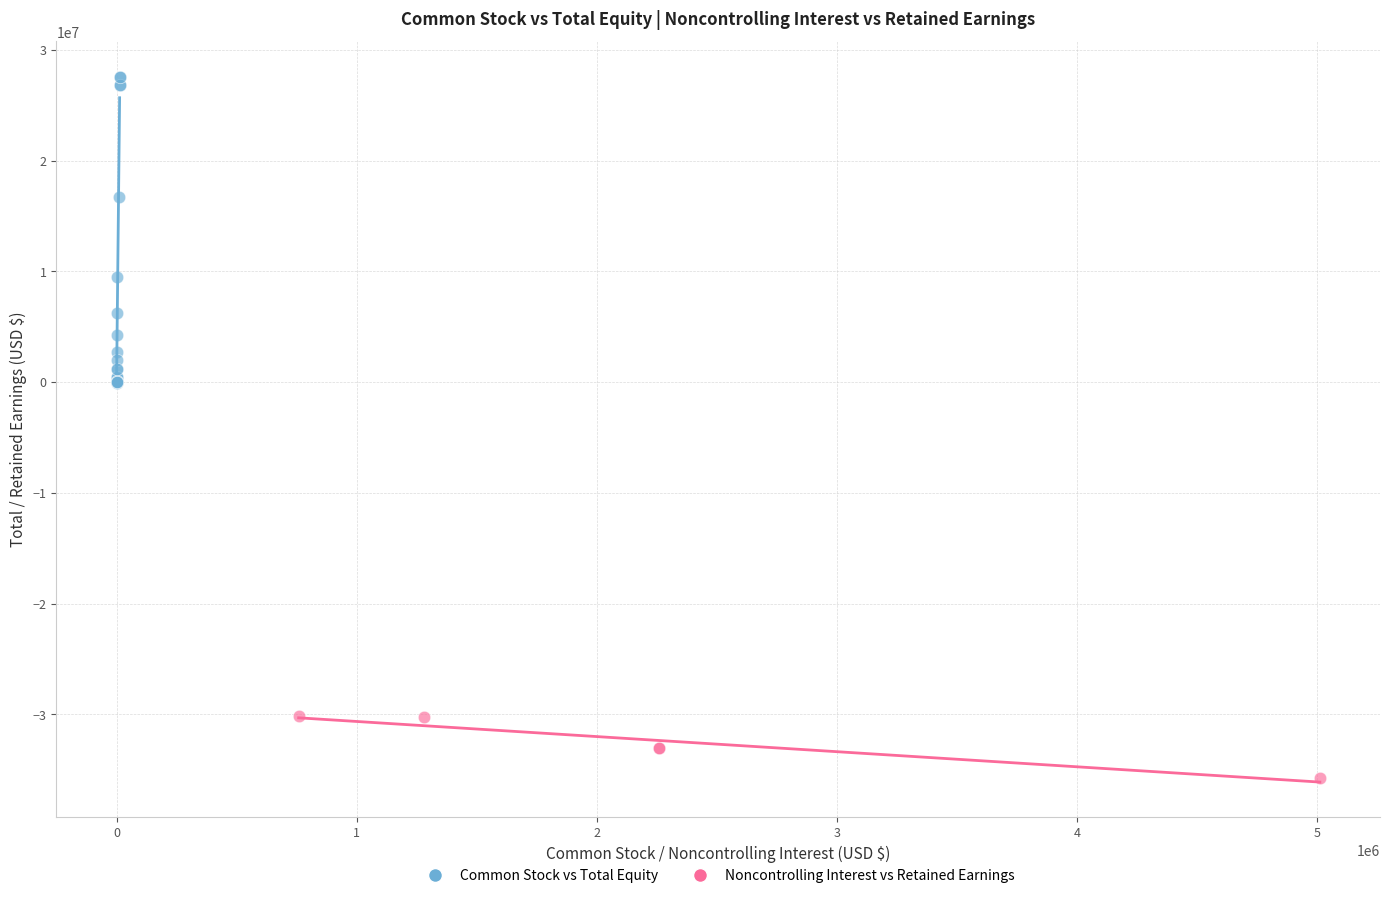

Which series reaches the minimum Y coordinate?

Noncontrolling Interest vs Retained Earnings